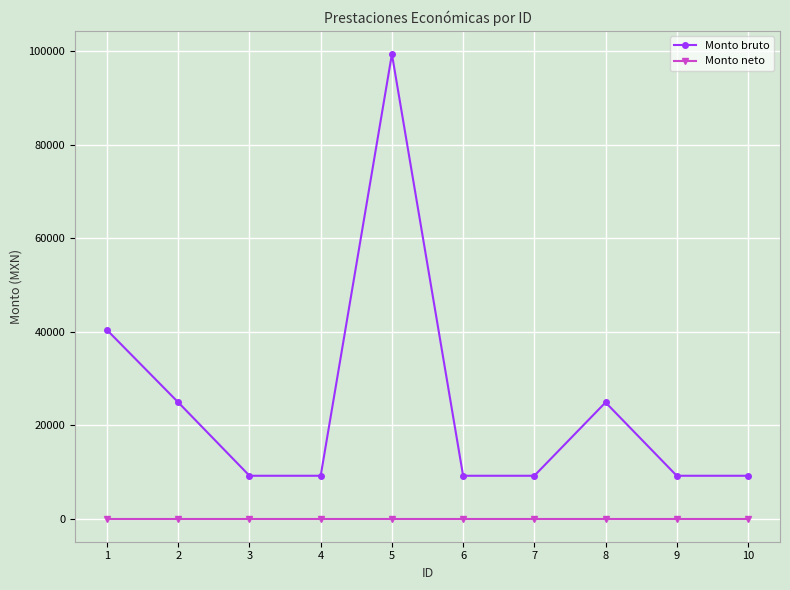

Is the value of Monto neto at 7 greater than the value of Monto bruto at 5?

No